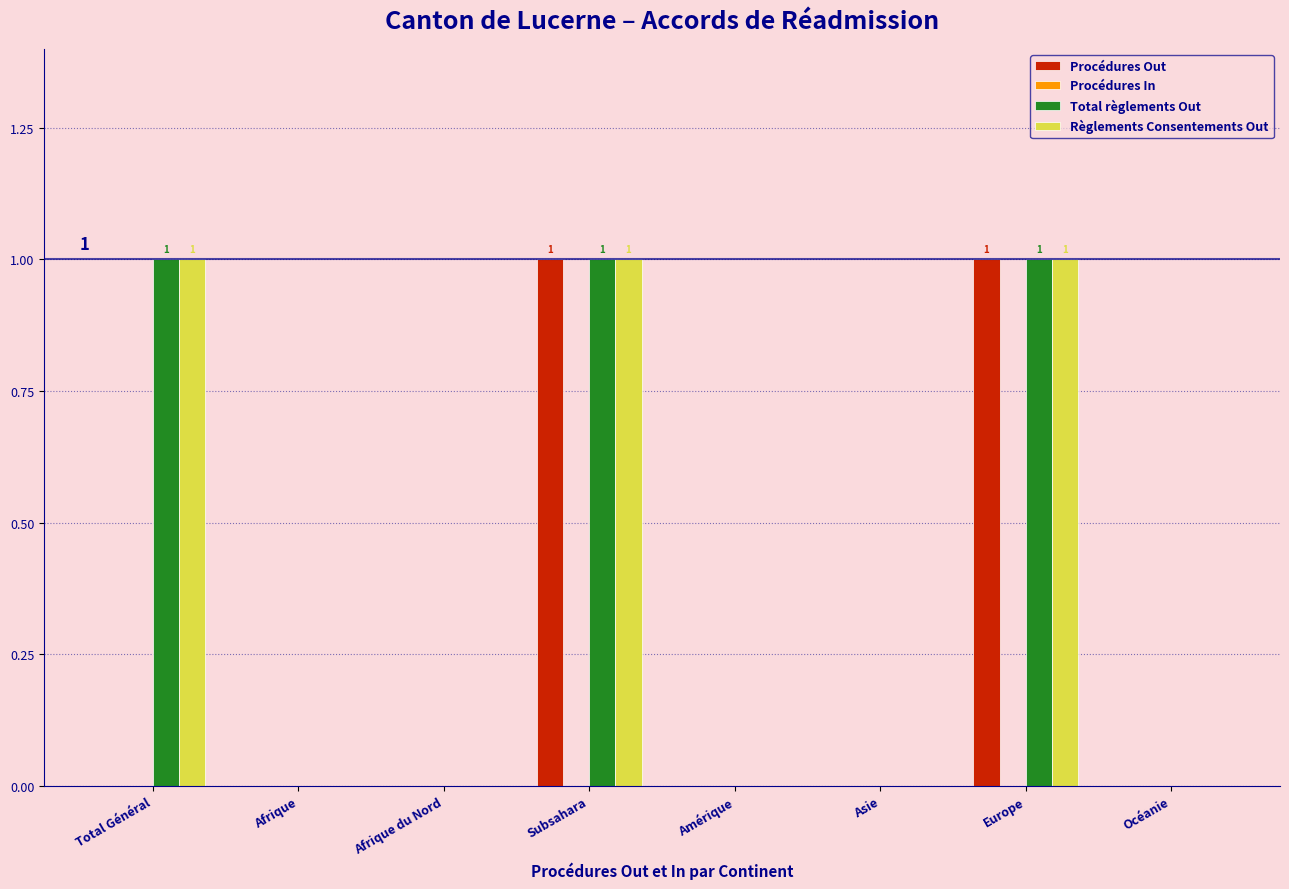

Reading left to right, list all the values displayed in this chart.

Procédures Out: Total Général=0	Afrique=0	Afrique du Nord=0	Subsahara=1	Amérique=0	Asie=0	Europe=1	Océanie=0
Total règlements Out: Total Général=1	Afrique=0	Afrique du Nord=0	Subsahara=1	Amérique=0	Asie=0	Europe=1	Océanie=0
Règlements Consentements Out: Total Général=1	Afrique=0	Afrique du Nord=0	Subsahara=1	Amérique=0	Asie=0	Europe=1	Océanie=0